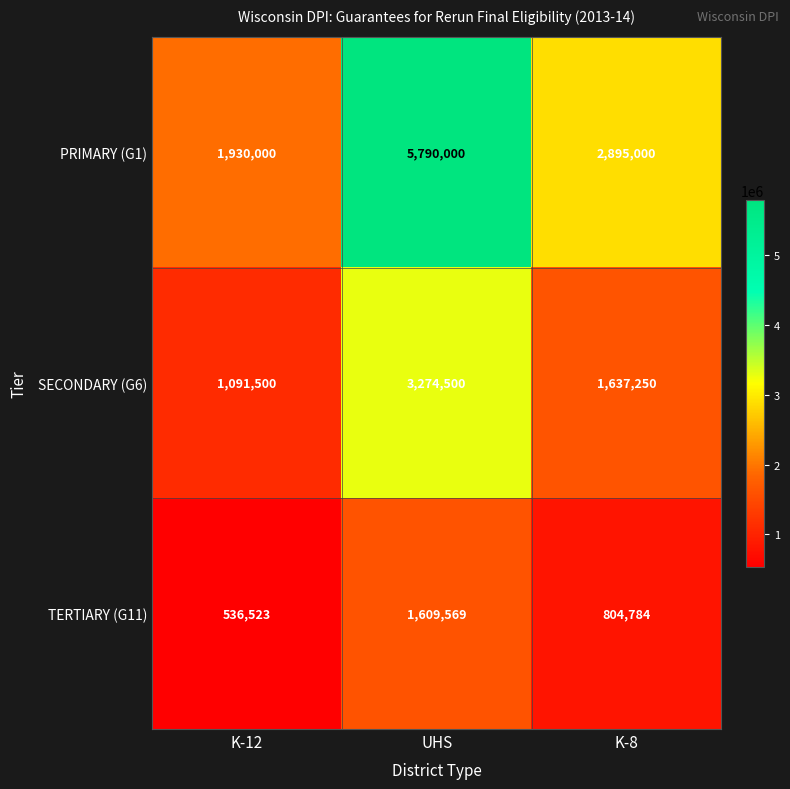

At which category is the sum across all series the highest?

UHS